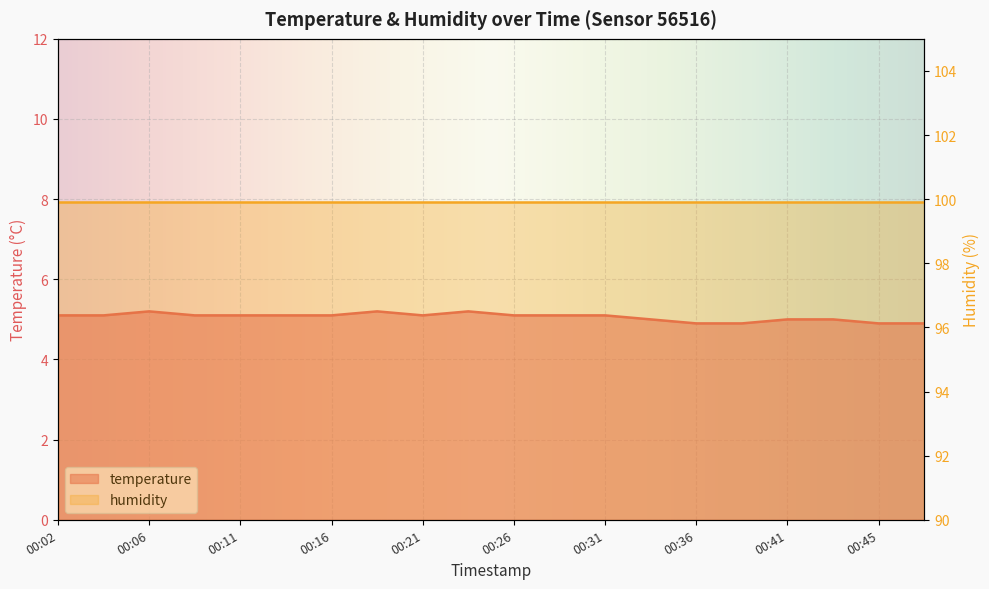

Rank the categories by value from highest to lowest.

00:06, 00:19, 00:23, 00:02, 00:04, 00:09, 00:11, 00:14, 00:16, 00:21, 00:26, 00:28, 00:31, 00:33, 00:41, 00:43, 00:36, 00:38, 00:45, 00:48